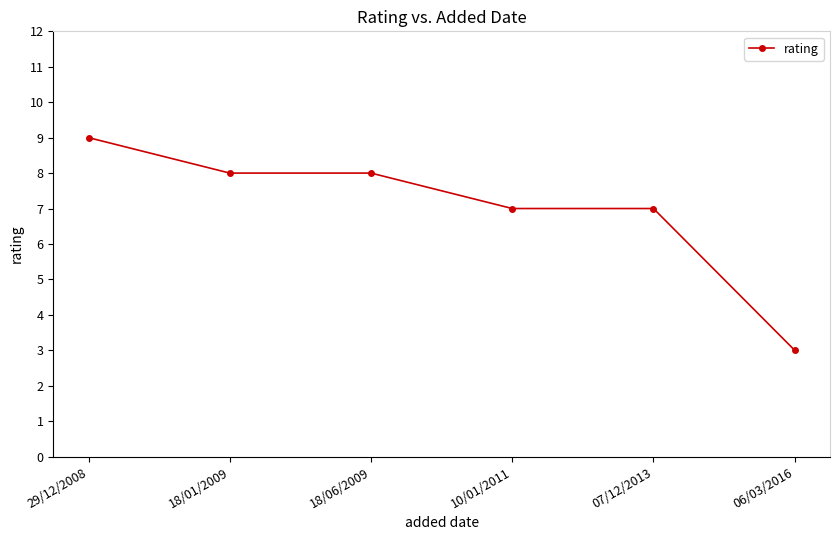

Which has a higher value, 29/12/2008 or 06/03/2016?

29/12/2008